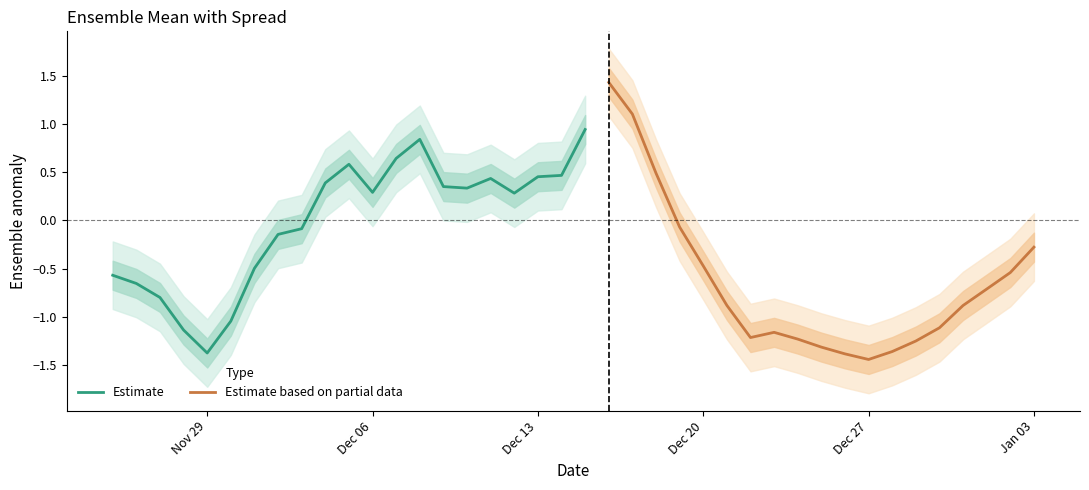

Which has a higher value, 30 or 26?

26